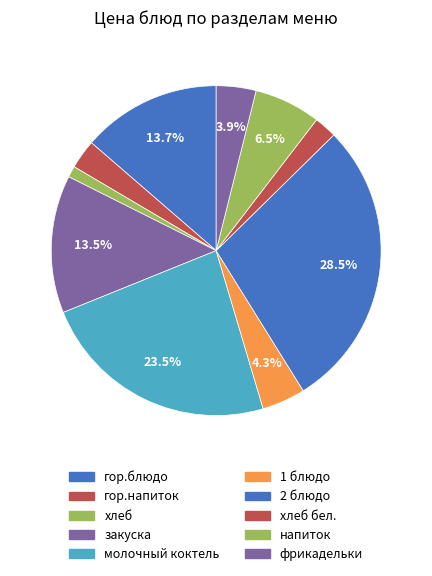

How much of the chart is everything except гор.блюдо?

86.3%